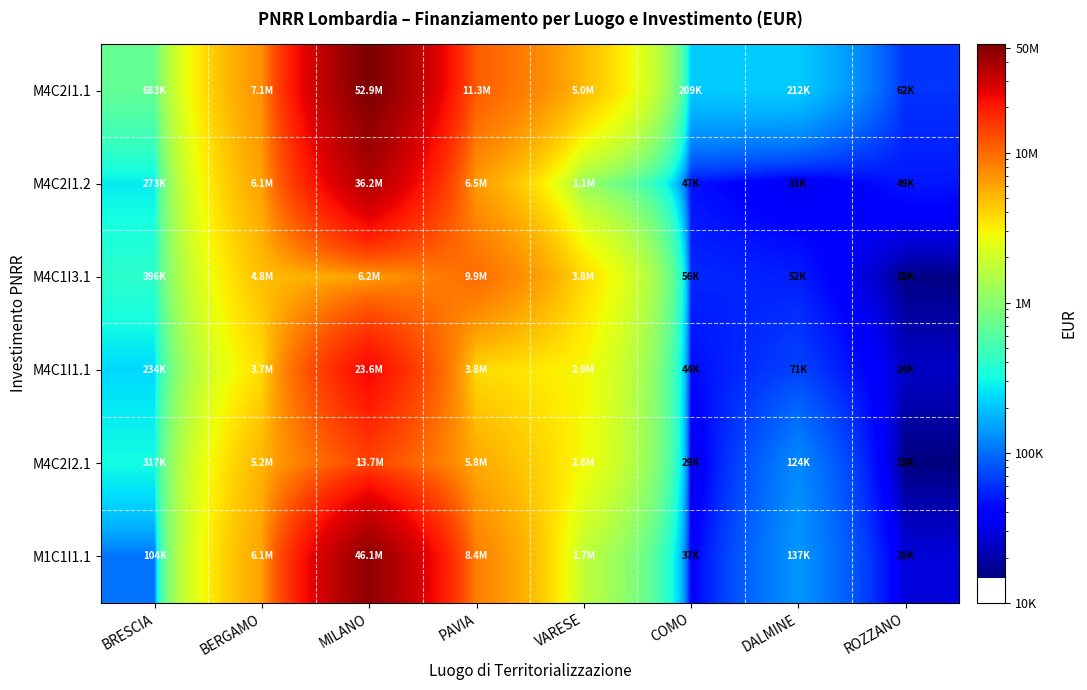

Reading right to left, transcribe all the data shown in this chart.

M4C2I1.1: ROZZANO=62062.4	DALMINE=212000.1	COMO=208762.6	VARESE=4957057.0	PAVIA=11263882.0	MILANO=52867213.6	BERGAMO=7142418.8	BRESCIA=682502.5
M4C2I1.2: ROZZANO=49211.9	DALMINE=31051.0	COMO=46928.9	VARESE=1114420.3	PAVIA=6520963.0	MILANO=36245505.4	BERGAMO=6146561.7	BRESCIA=272749.9
M4C1I3.1: ROZZANO=15312.3	DALMINE=52037.5	COMO=56339.0	VARESE=3796878.2	PAVIA=9866348.3	MILANO=6157317.2	BERGAMO=4760122.6	BRESCIA=396460.2
M4C1I1.1: ROZZANO=24396.1	DALMINE=70747.8	COMO=44173.2	VARESE=2922097.5	PAVIA=3750684.7	MILANO=23555305.0	BERGAMO=3712666.0	BRESCIA=234367.1
M4C2I2.1: ROZZANO=14672.8	DALMINE=124239.7	COMO=28634.0	VARESE=2845011.9	PAVIA=5760209.0	MILANO=13731678.6	BERGAMO=5200686.3	BRESCIA=317265.4
M1C1I1.1: ROZZANO=28059.8	DALMINE=137246.0	COMO=37188.5	VARESE=1703696.0	PAVIA=8410942.1	MILANO=46126941.3	BERGAMO=6136112.2	BRESCIA=103768.5